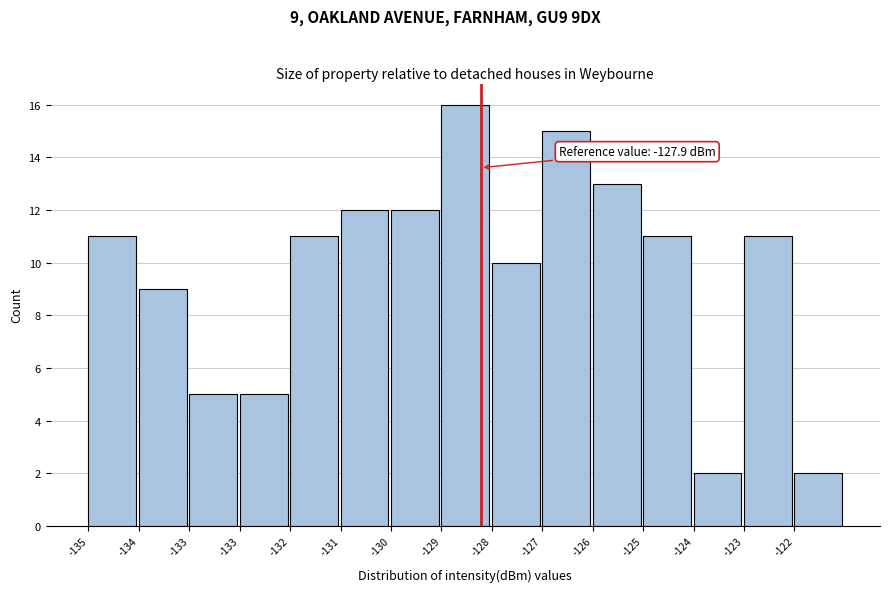

How many distinct data groups are displayed?

1